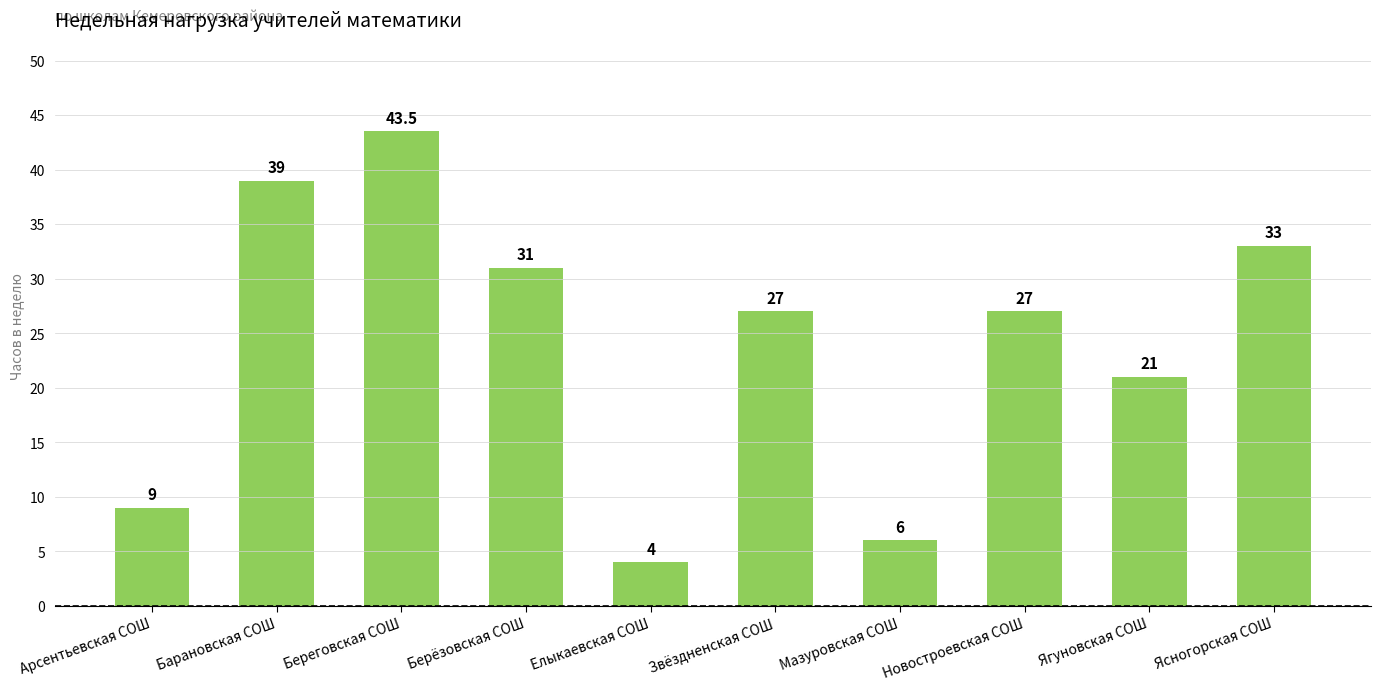

Reading right to left, what are all the values shown in this chart?

Ясногорская СОШ=33.0	Ягуновская СОШ=21.0	Новостроевская СОШ=27.0	Мазуровская СОШ=6.0	Звёздненская СОШ=27.0	Елыкаевская СОШ=4.0	Берёзовская СОШ=31.0	Береговская СОШ=43.5	Барановская СОШ=39.0	Арсентьевская СОШ=9.0